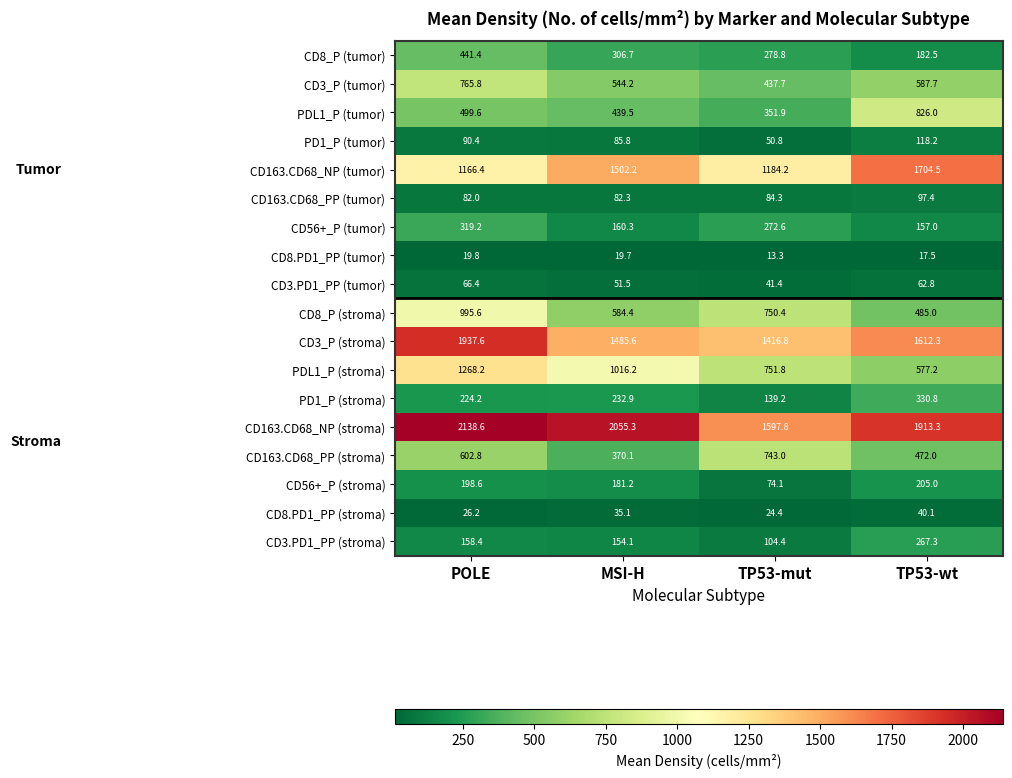

What is the average value of the CD8.PD1_PP (tumor) series?

17.6